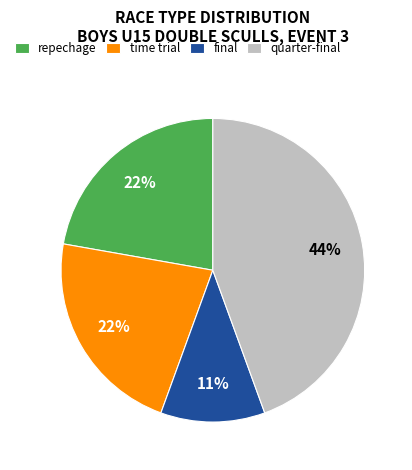

How many segments does this pie chart have?

4